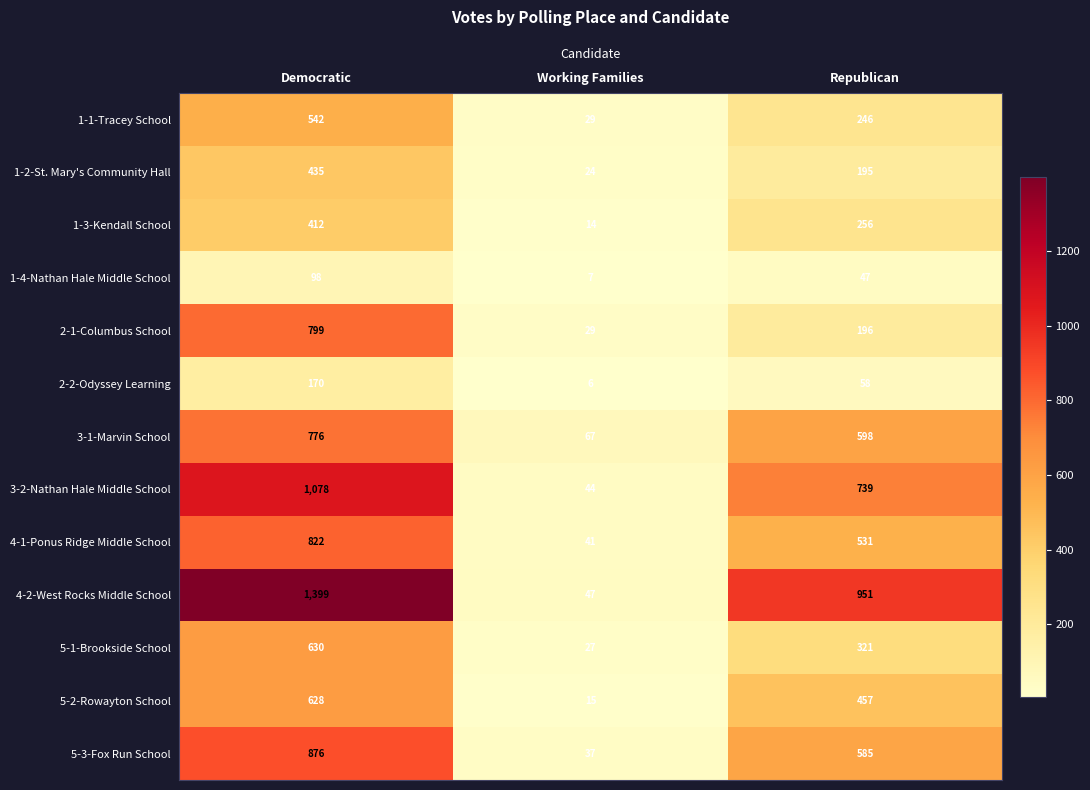

Rank the categories by 1-1-Tracey School value from highest to lowest.

Democratic, Republican, Working Families